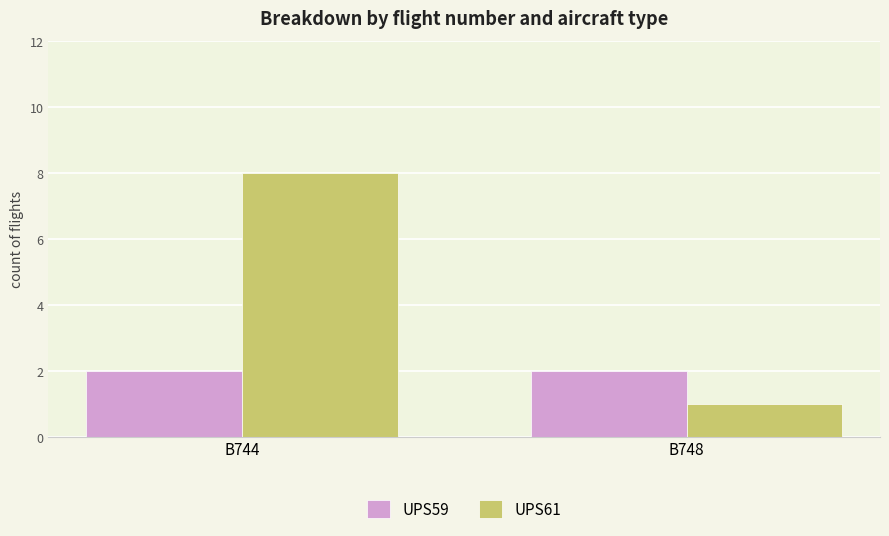

At which category is the sum across all series the highest?

B744